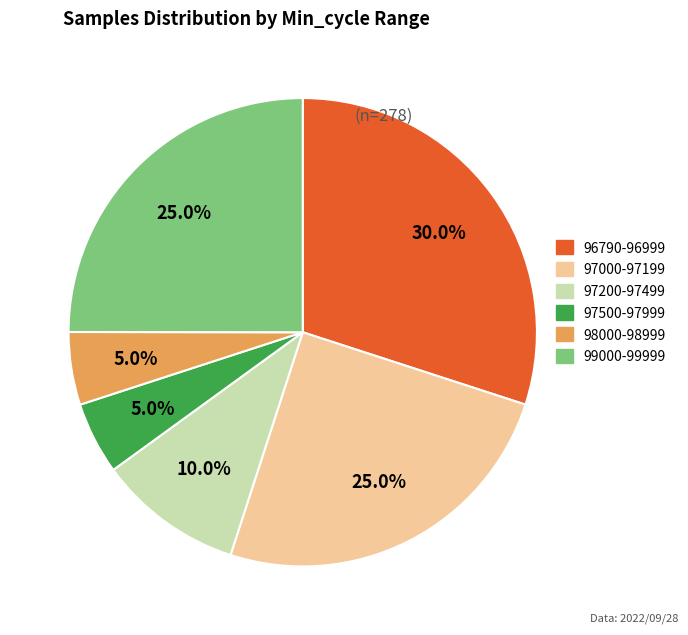

Does 99000-99999 account for over 50% of the chart?

No